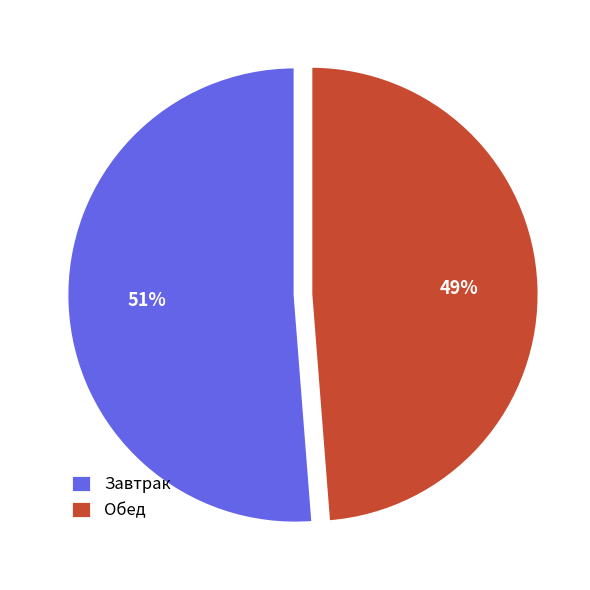

To the nearest percent, what percentage of the pie is Завтрак?

51%